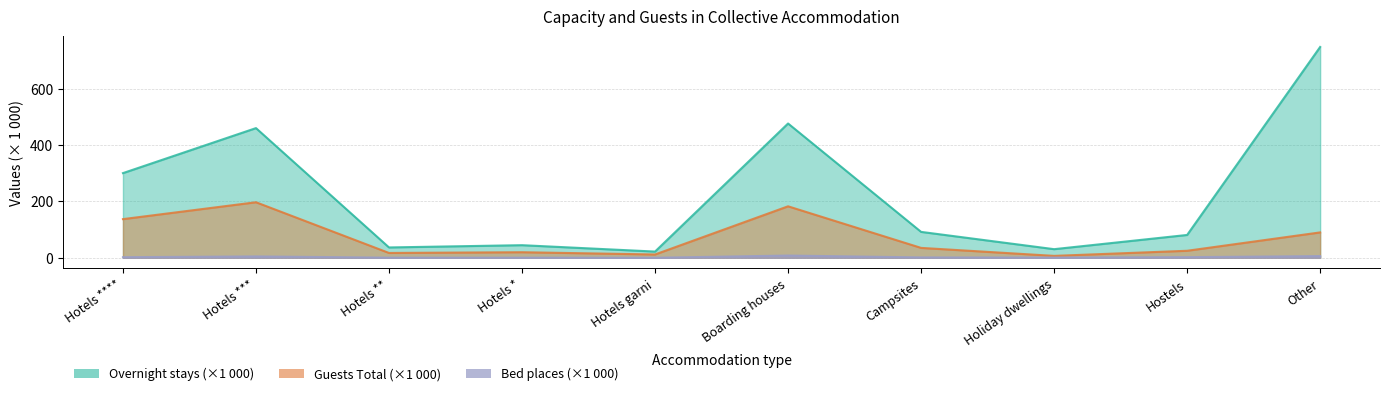

Which series has the largest total across all categories?

Overnight stays Total